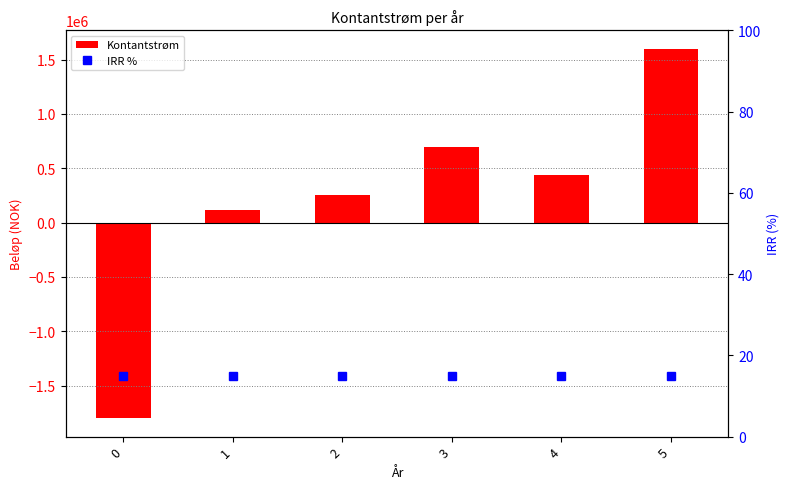

What is the approximate value of Kontantstrøm at 0?

-1800000.0